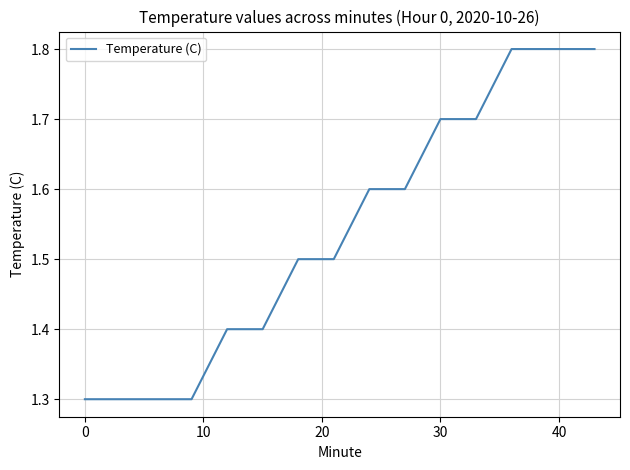

Reading right to left, list all the values displayed in this chart.

1.8	1.8	1.8	1.8	1.8	1.8	1.8	1.8	1.7	1.7	1.6	1.6	1.5	1.5	1.4	1.4	1.3	1.3	1.3	1.3